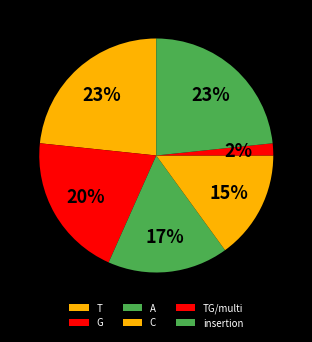

How many slices are in this pie chart?

6